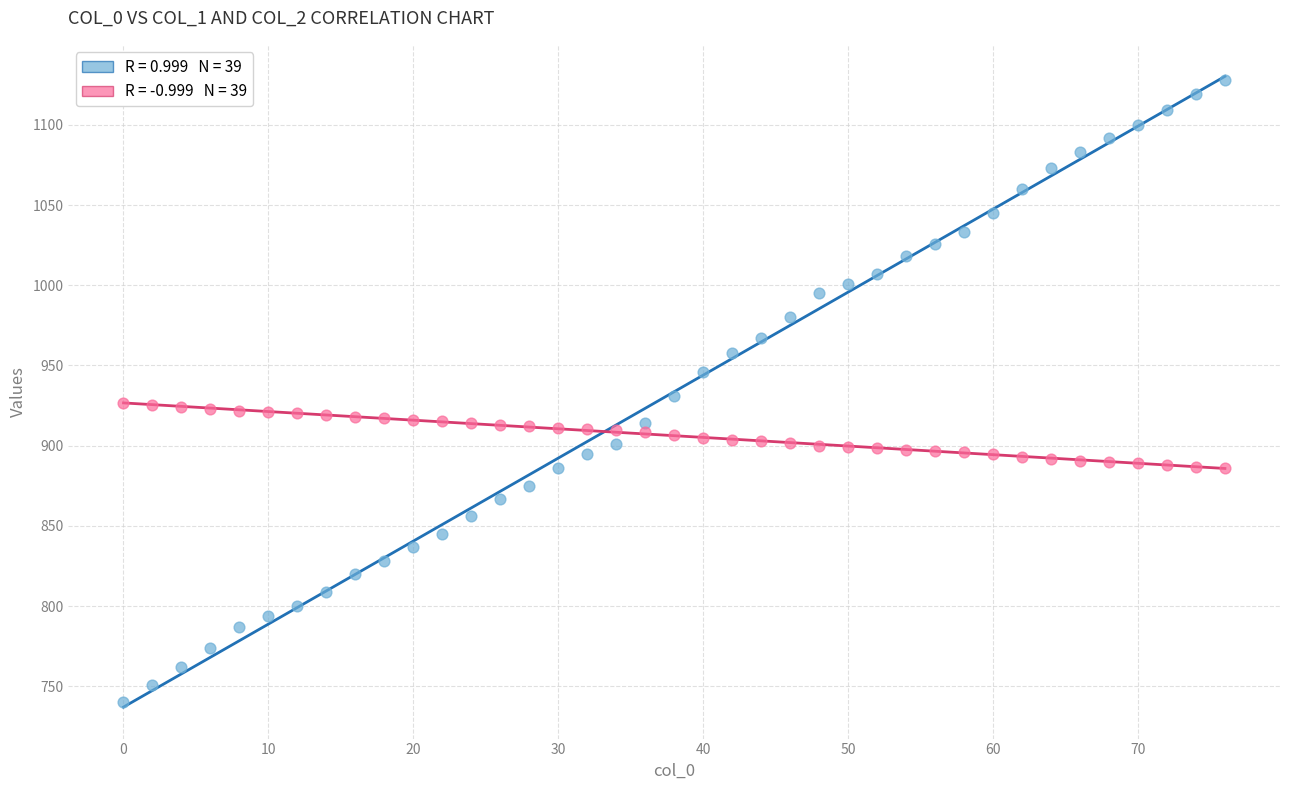

Across all data points, what is the range of X values (max minus min)?

76.0